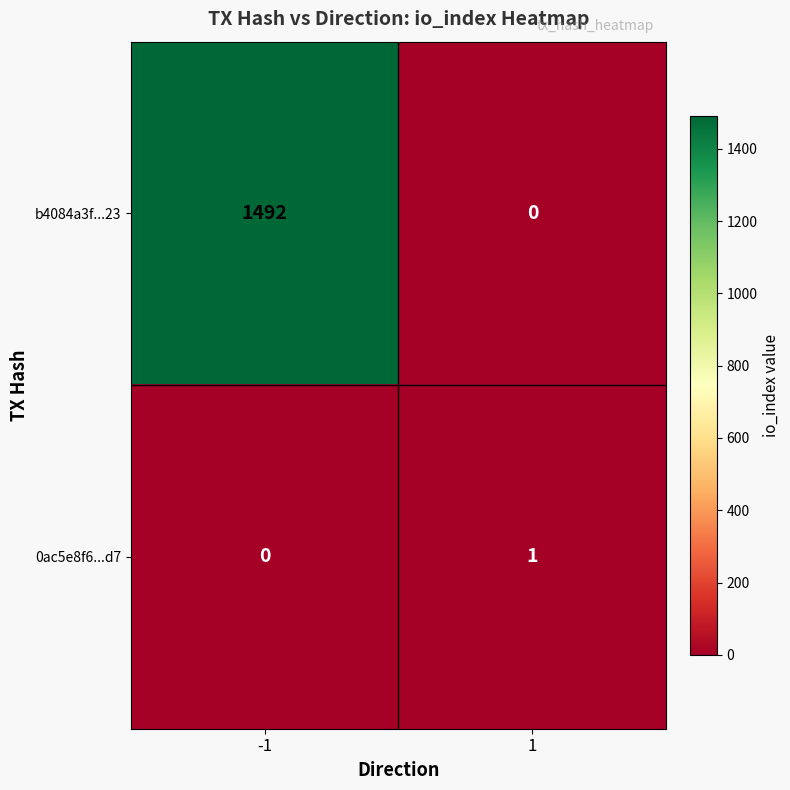

List the series in order of their overall mean, lowest first.

0ac5e8f6...d7, b4084a3f...23